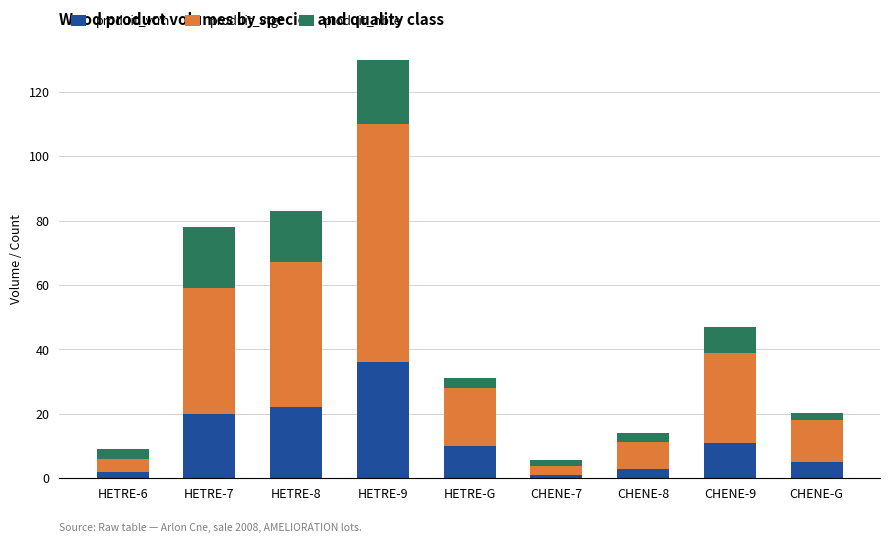

The value of produit_vtrh at HETRE-G is 10.0. True or false?

True